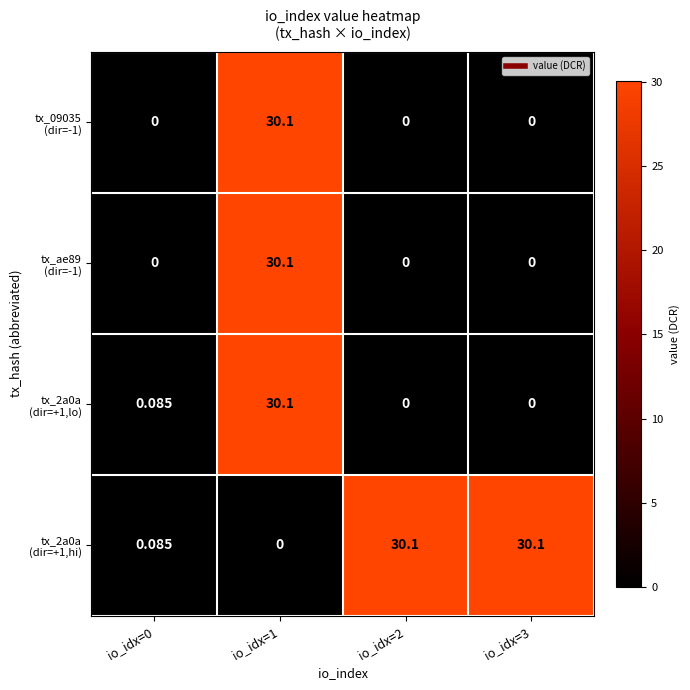

Count the number of categories in the chart.

4